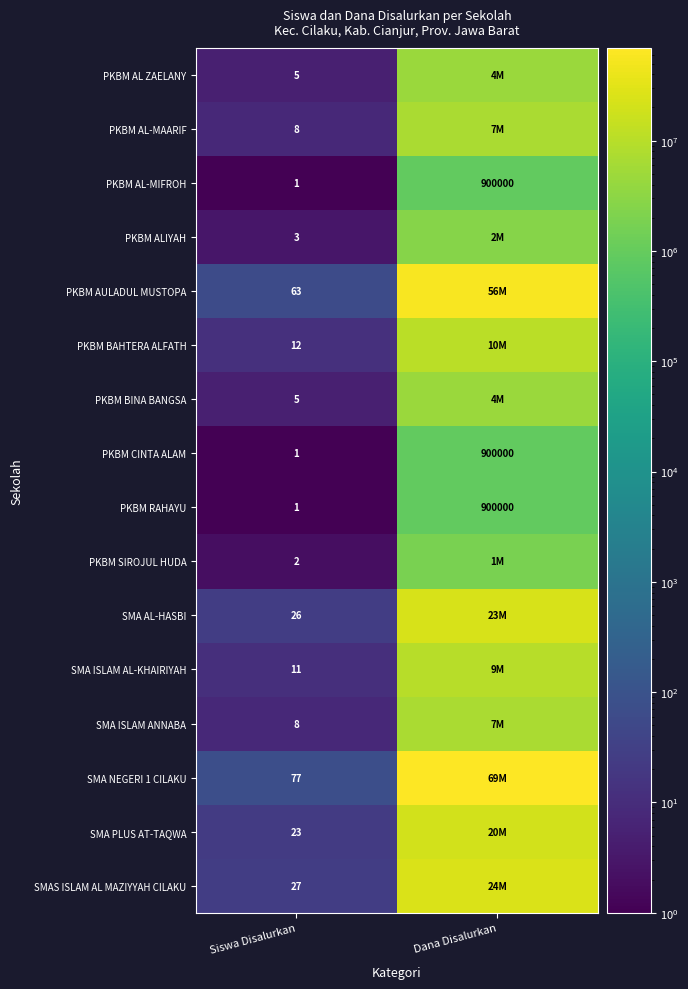

What is the sum of the PKBM CINTA ALAM values at Dana Disalurkan and Siswa Disalurkan?

900001